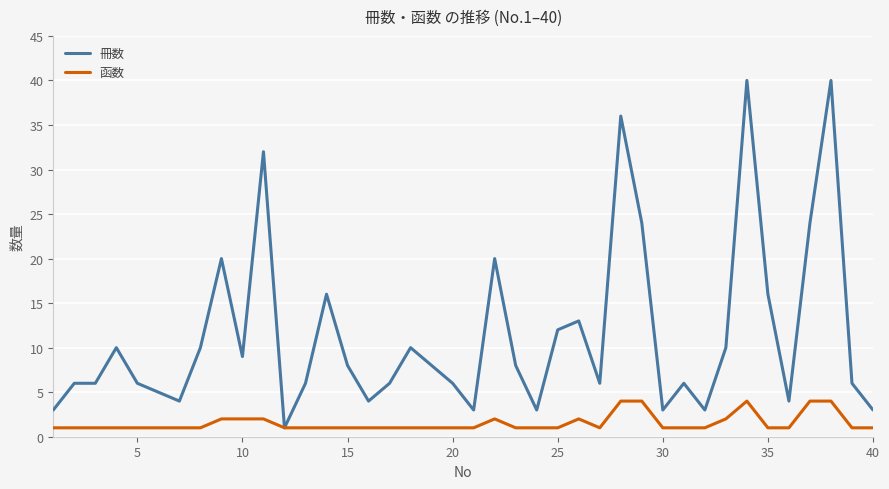

Rank the series by their average value, from lowest to highest.

函数, 冊数